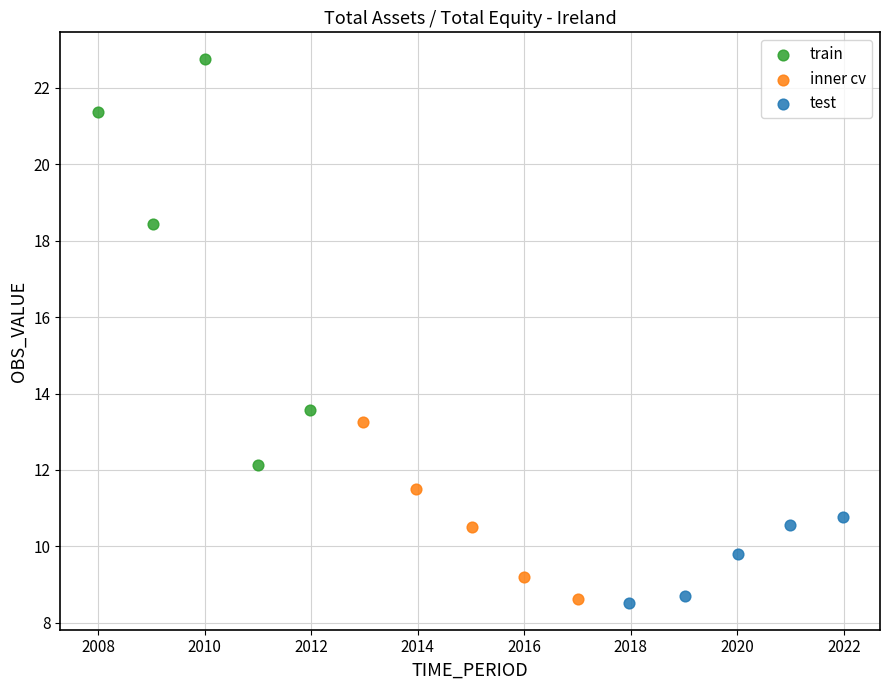

Which series has the widest spread of Y values?

train